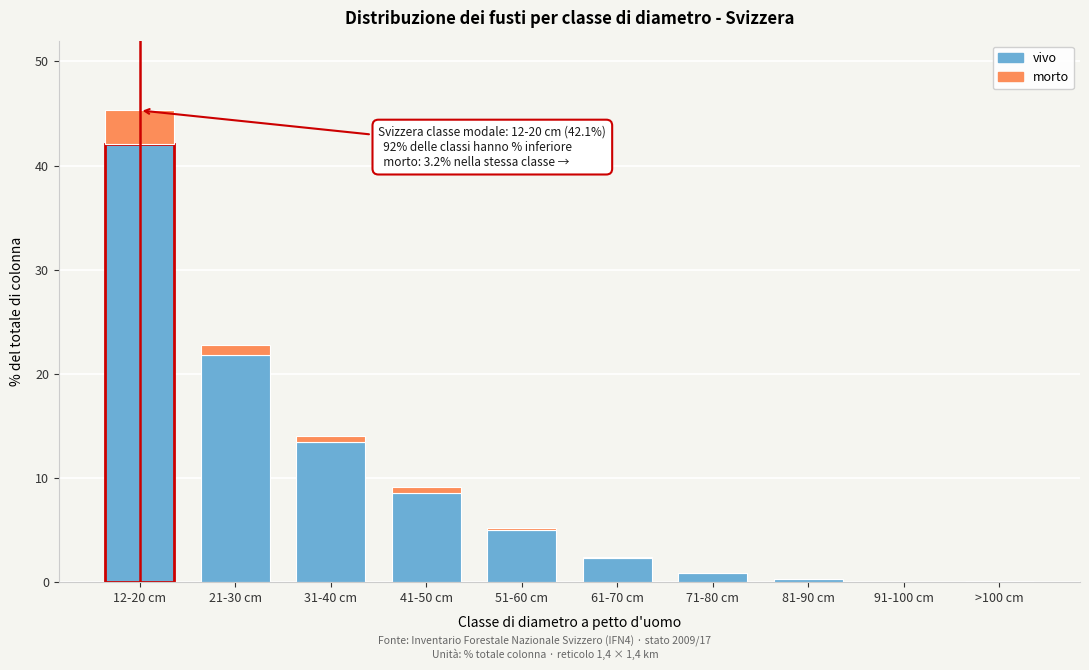

Where is vivo nearest to the value 21?

21-30 cm